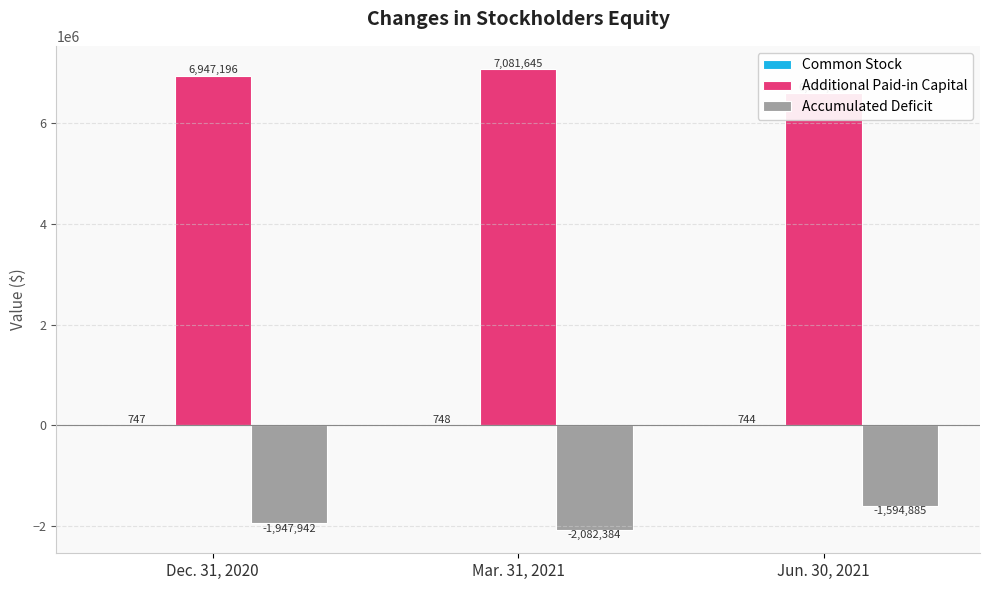

How many Additional Paid-in Capital values are between 6594149 and 7081645?

3